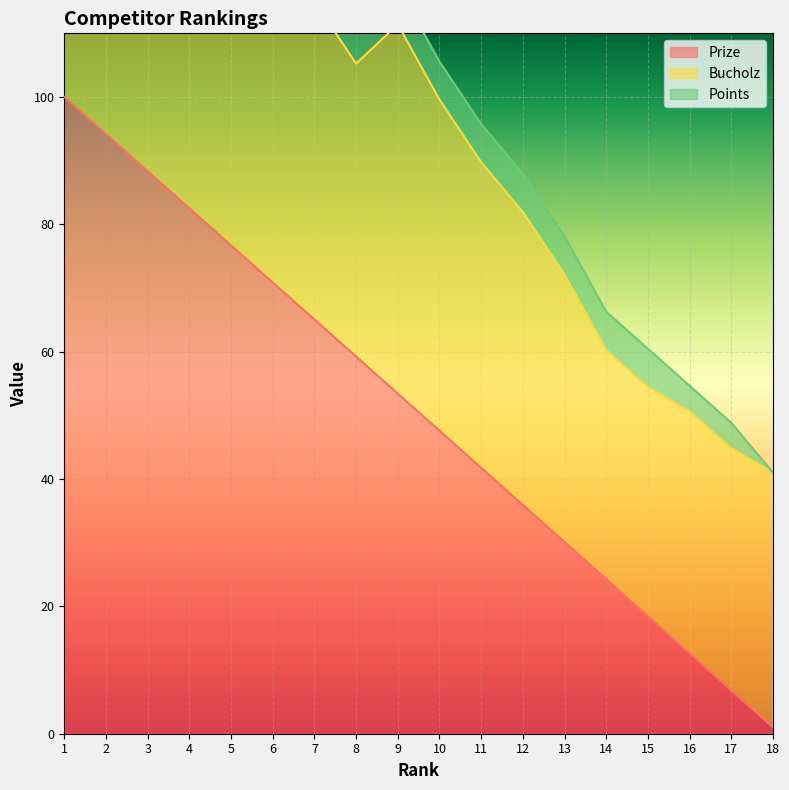

What is the sum of all Points values?

126.0